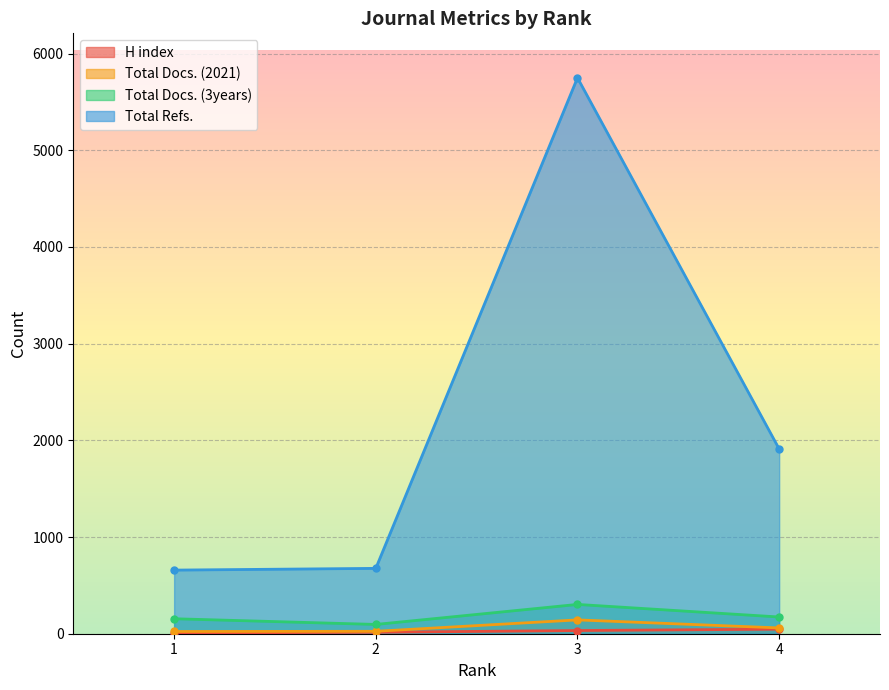

Rank the series at 3 from lowest to highest value.

H index, Total Docs. (2021), Total Docs. (3years), Total Refs.